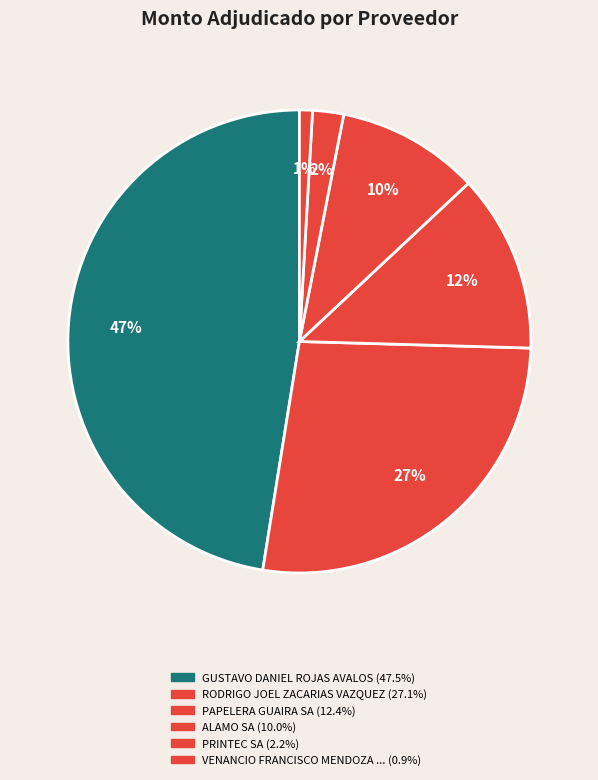

Rank the categories by value from lowest to highest.

VENANCIO FRANCISCO MENDOZA BENITEZ, PRINTEC SA, ALAMO SA, PAPELERA GUAIRA SA, RODRIGO JOEL ZACARIAS VAZQUEZ, GUSTAVO DANIEL ROJAS AVALOS